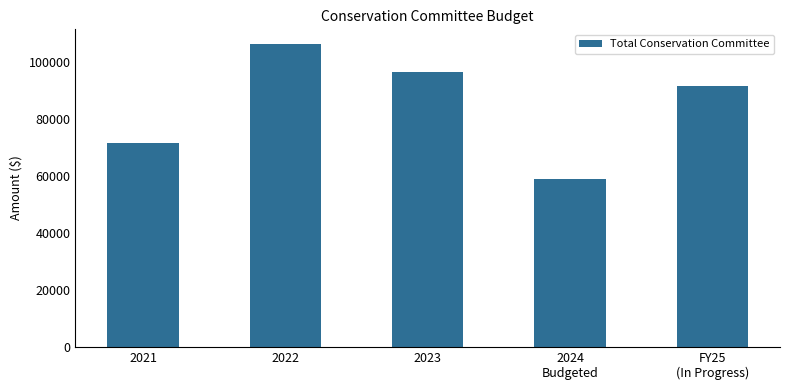

What is the sum of all values?

424232.8